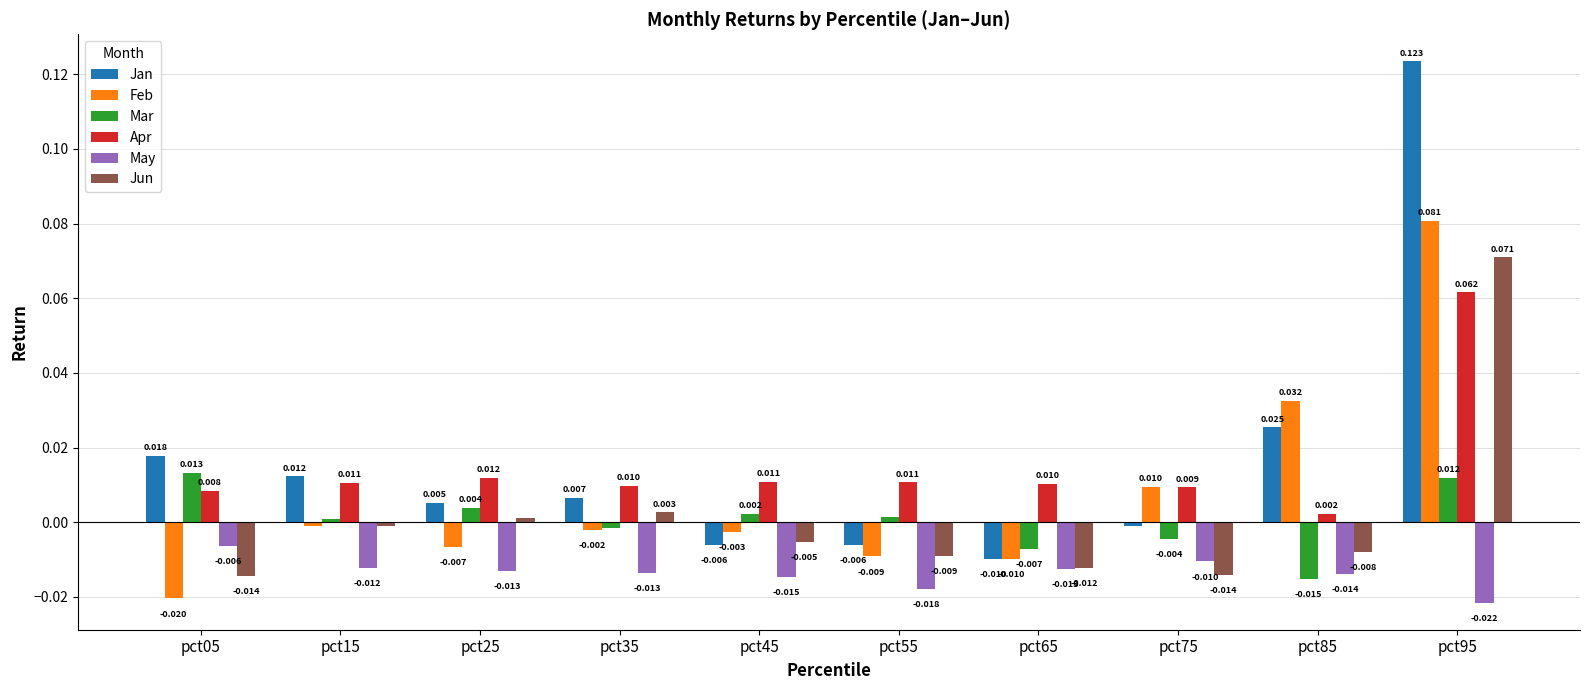

Which category has the lowest value in the Mar series?

pct85